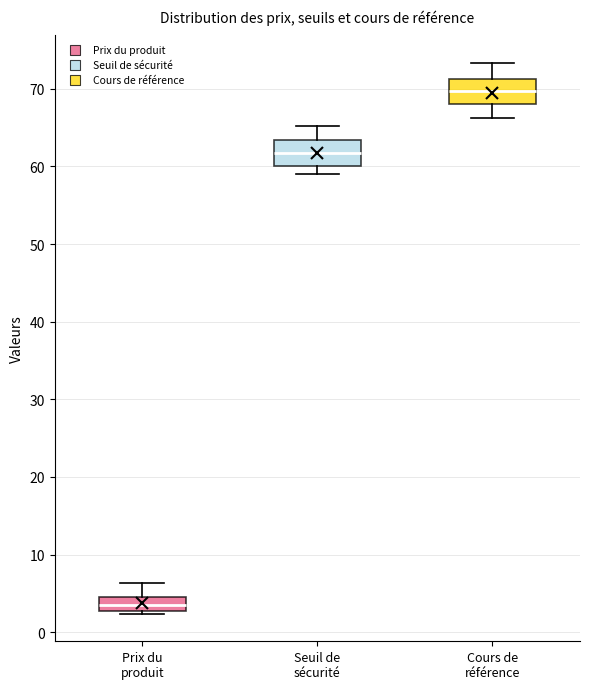

Reading left to right, read every box against the y-axis: the position of its median line, the range the box covers, and the ends of its whiskers. The values are not printed on the chart, so give them approximately, as read against the axis.

Prix du produit: median 3 (inside the box), box 3 to 4, whiskers 2 to 6
Seuil de sécurité: median 62, box 60 to 63, whiskers 59 to 65
Cours de référence: median 70, box 68 to 71, whiskers 66 to 73